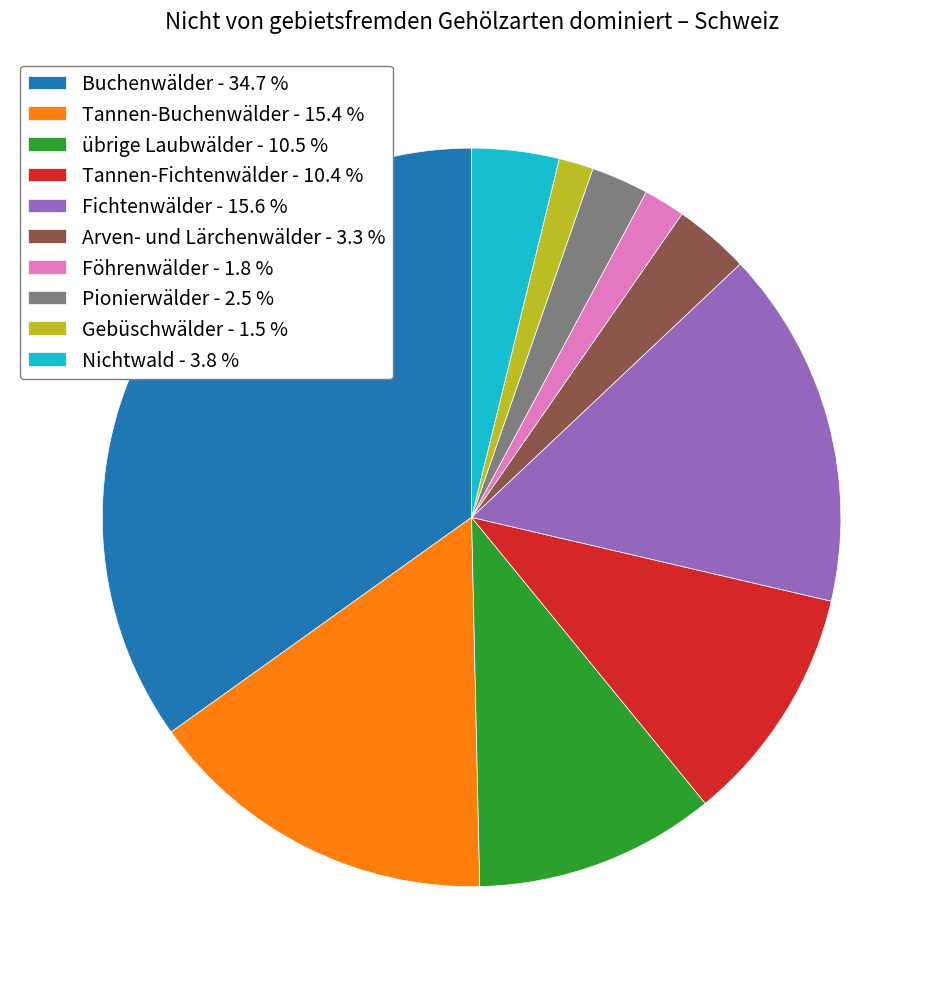

Which has a higher value, Tannen-Buchenwälder - 15.4 % or Nichtwald - 3.8 %?

Tannen-Buchenwälder - 15.4 %